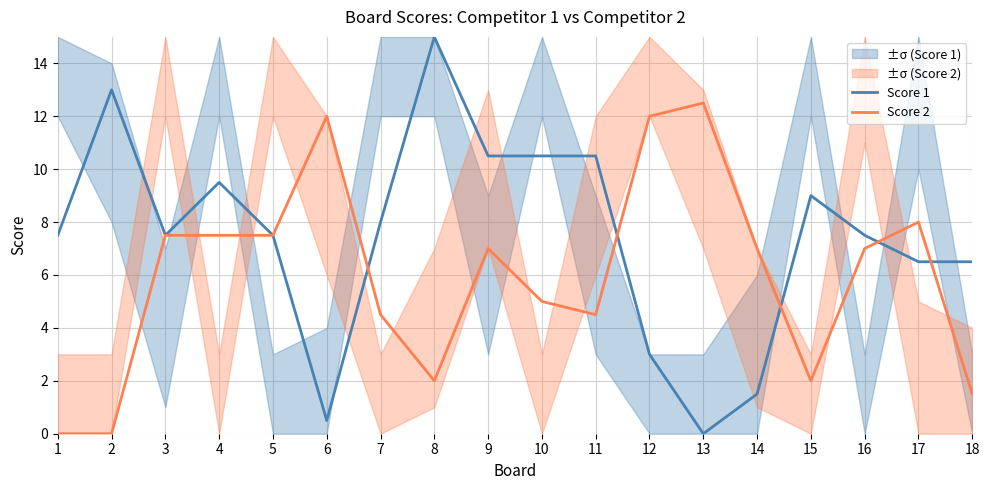

List the series in order of their overall mean, lowest first.

Score 2, Score 1